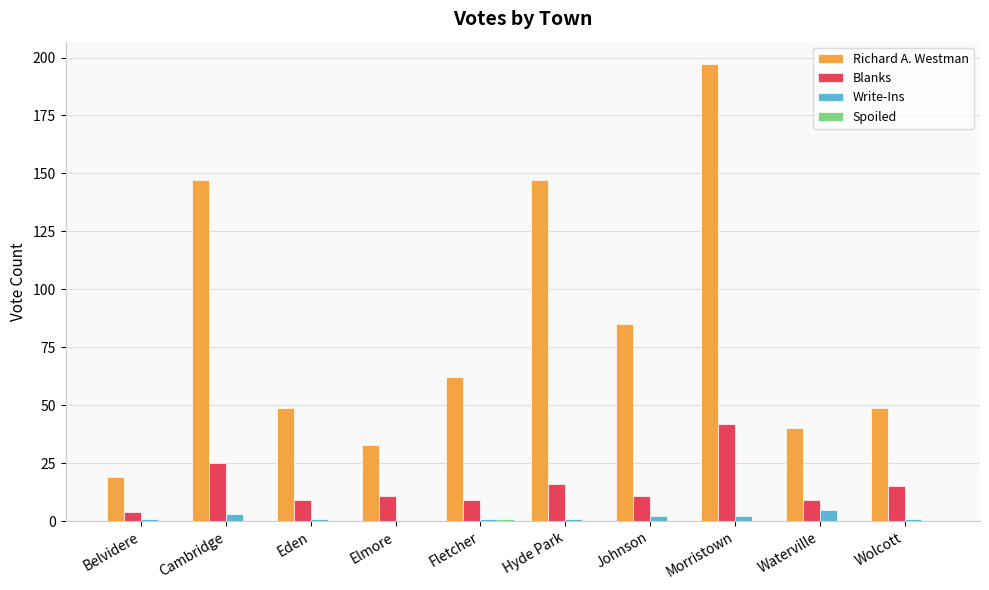

What is the total value across all series at Eden?

59